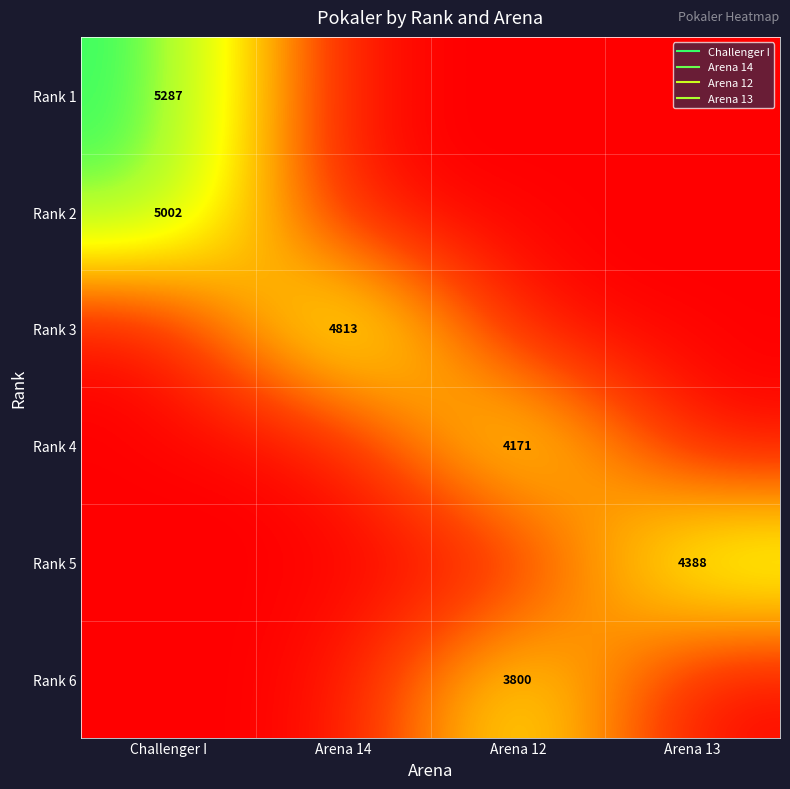

What is the greatest value displayed?

5287